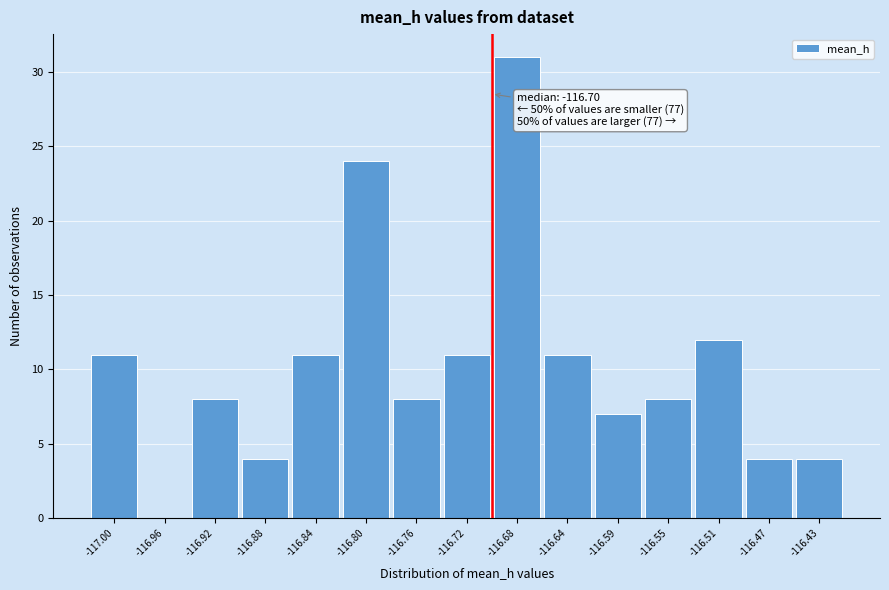

Which range on the x-axis has the tallest bar?

-116.695 to -116.655